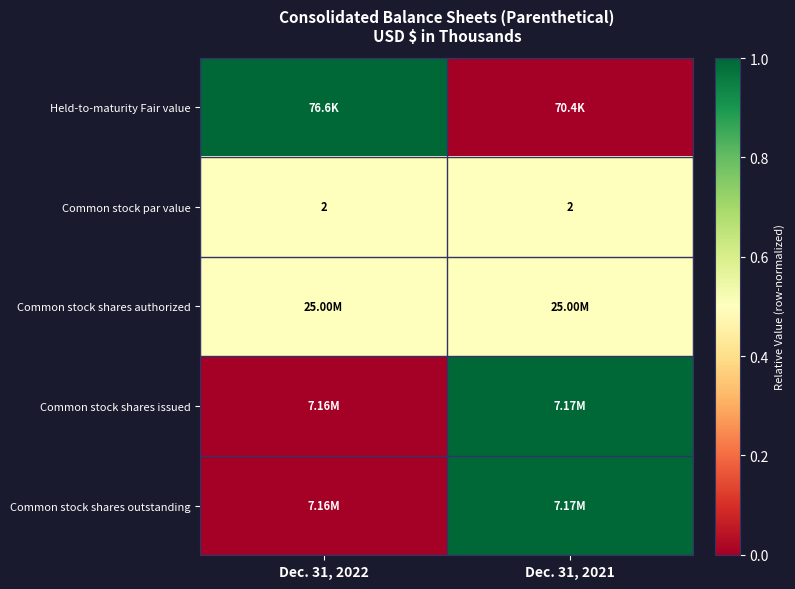

What is the spread (max minus min) of values at Dec. 31, 2021?

1.0